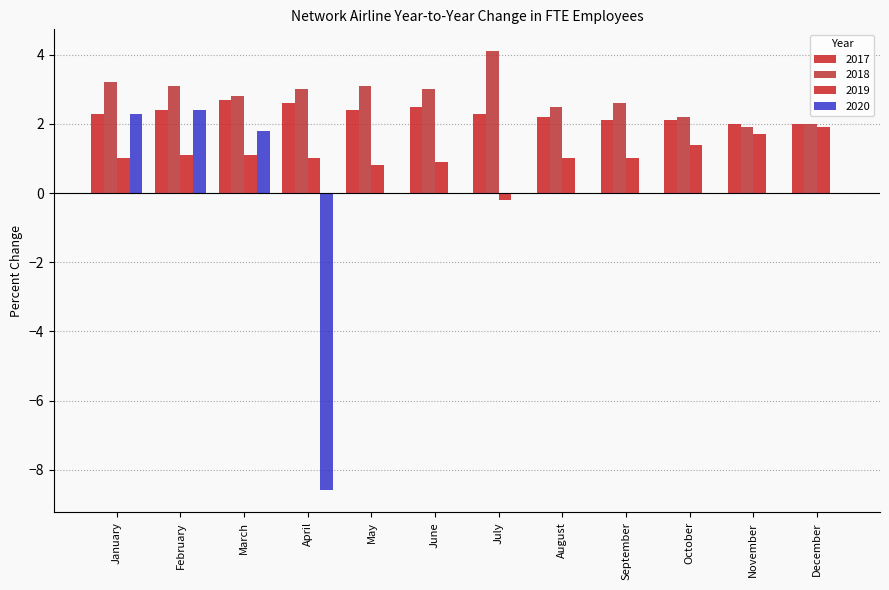

Does the chart contain stacked bars?

No